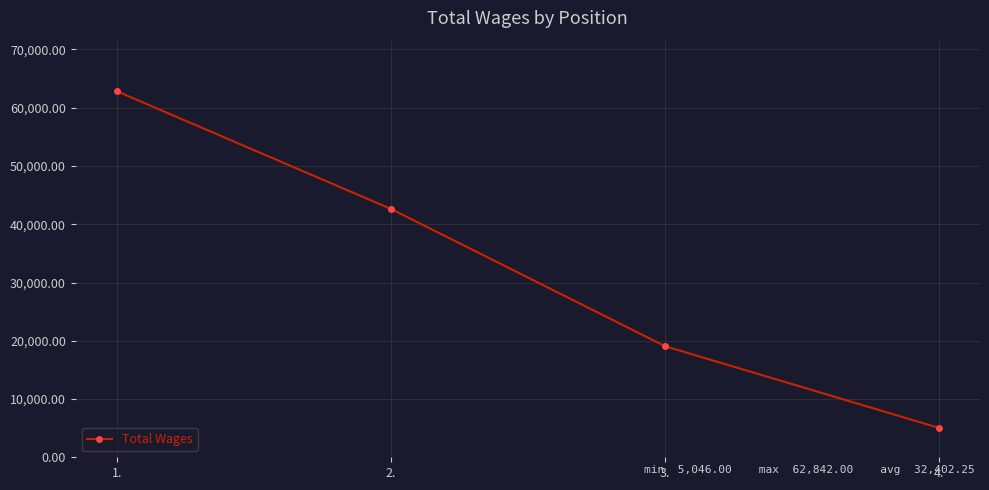

Is it true that the value at 4. is 7541?

False